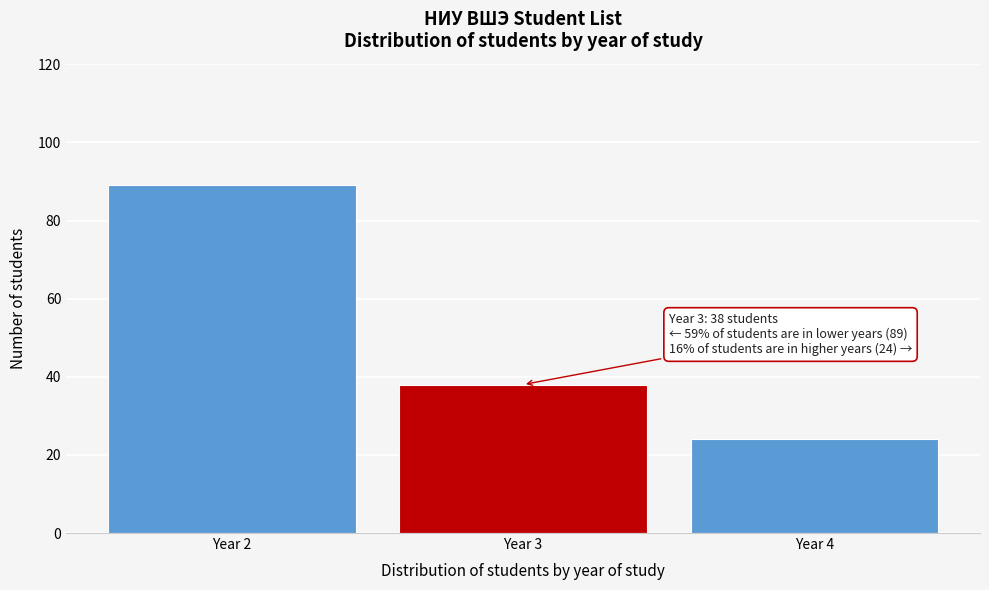

Reading left to right, list all the values displayed in this chart.

89	38	24